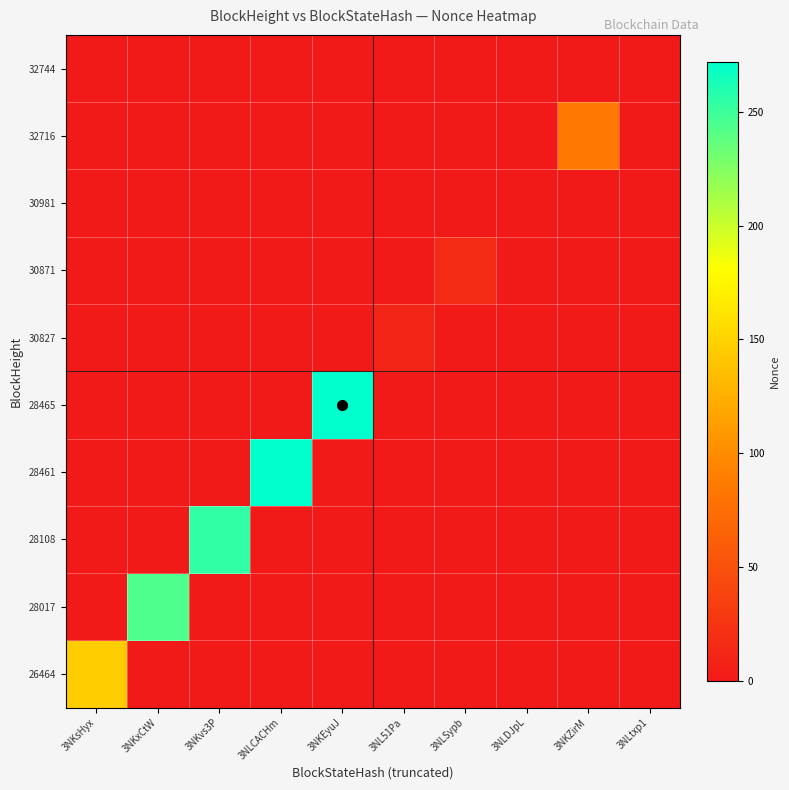

At how many categories does at least one series exceed 124?

5